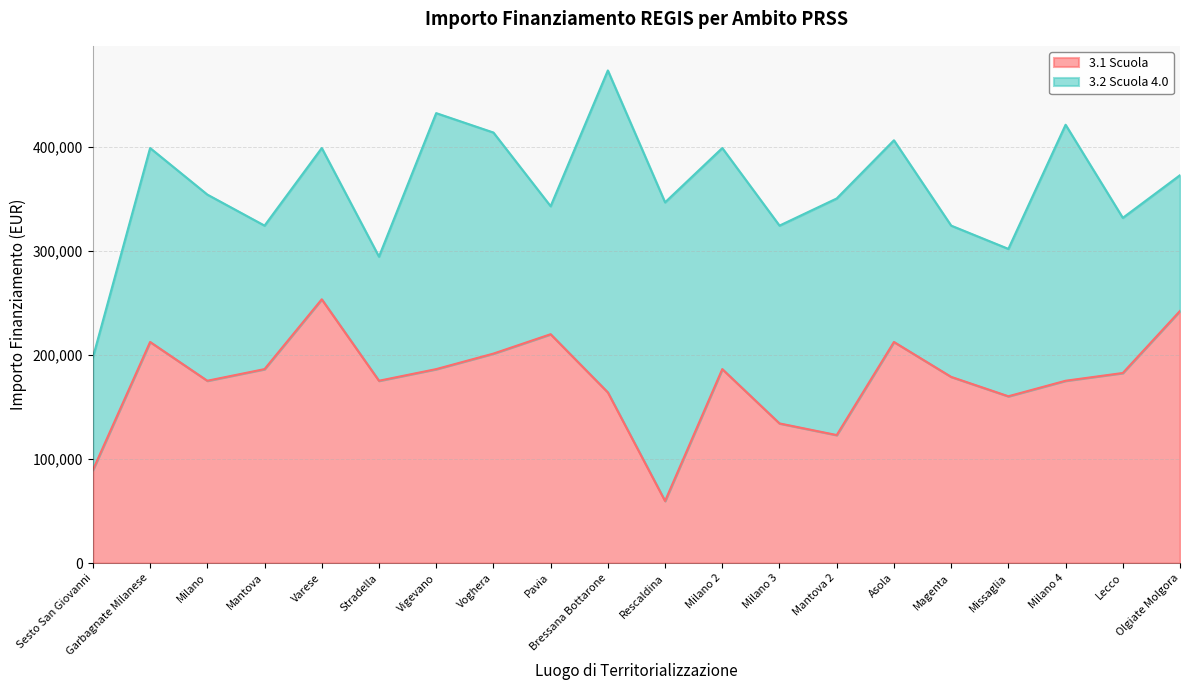

Reading left to right, extract all data points from this chart.

Sesto San Giovanni=89419.6	Garbagnate Milanese=212371.5	Milano=175113.3	Mantova=186290.8	Varese=253355.4	Stradella=175113.3	Vigevano=186290.8	Voghera=201194.0	Pavia=219823.1	Bressana Bottarone=163935.9	Rescaldina=59613.0	Milano 2=186290.8	Milano 3=134129.4	Mantova 2=122951.9	Asola=212371.5	Magenta=178839.1	Missaglia=160210.1	Milano 4=175113.3	Lecco=182565.0	Olgiate Molgora=242178.0